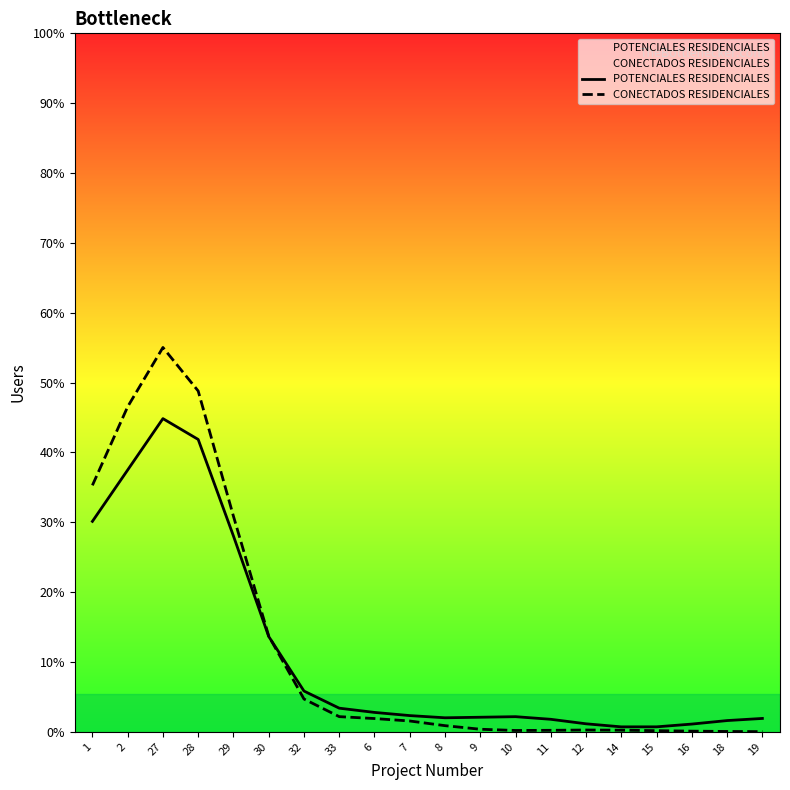

At which category is the sum across all series the highest?

27